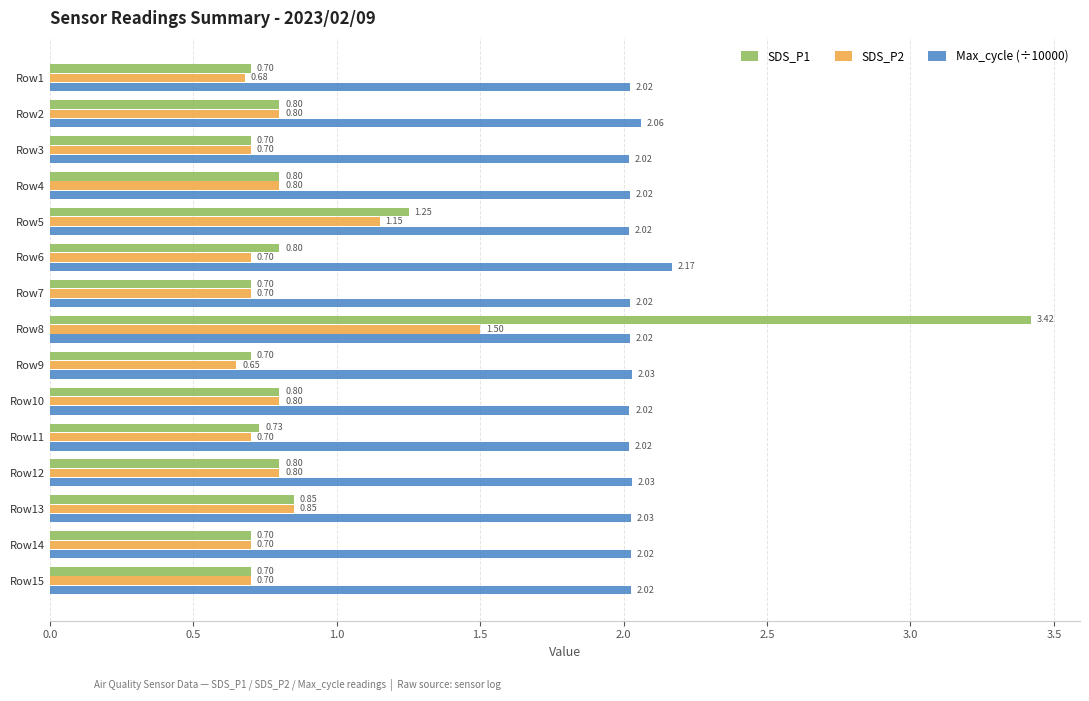

Rank the series by their maximum value, from highest to lowest.

SDS_P1, Max_cycle (÷10000), SDS_P2